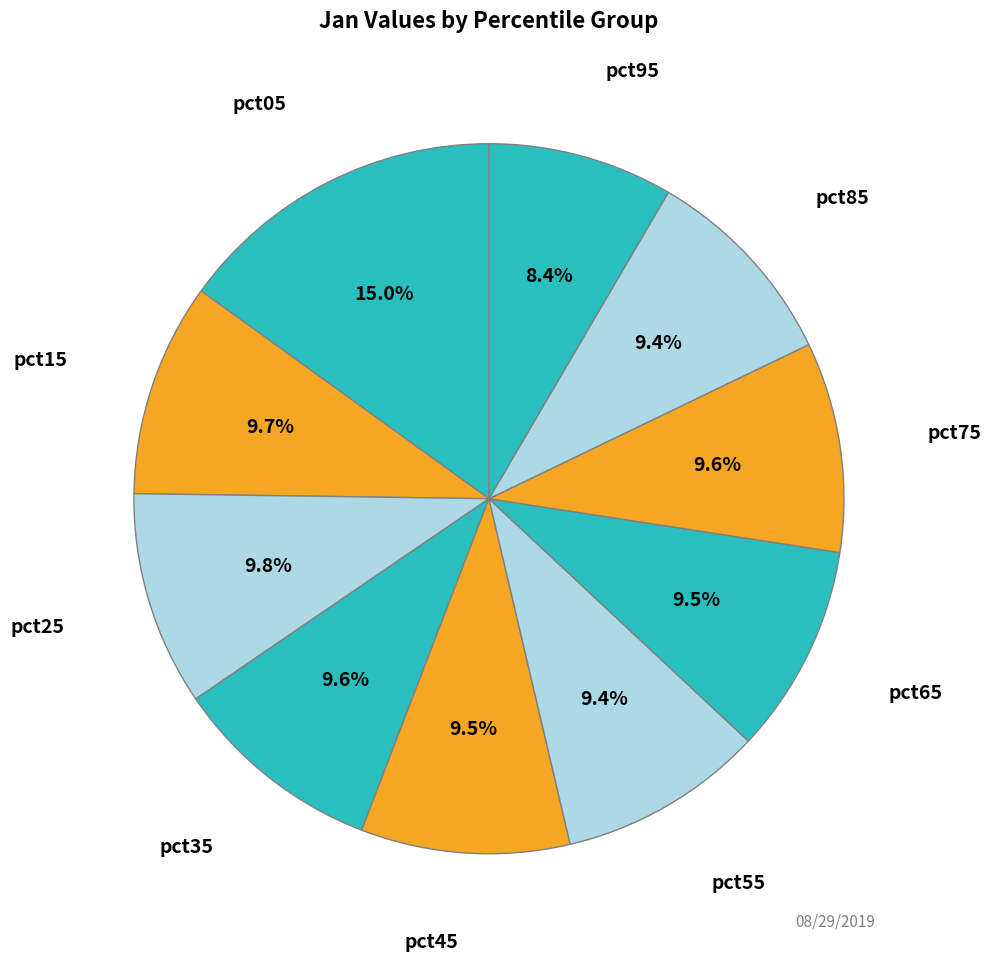

Is the sum of pct35 and pct65 greater than half?

No